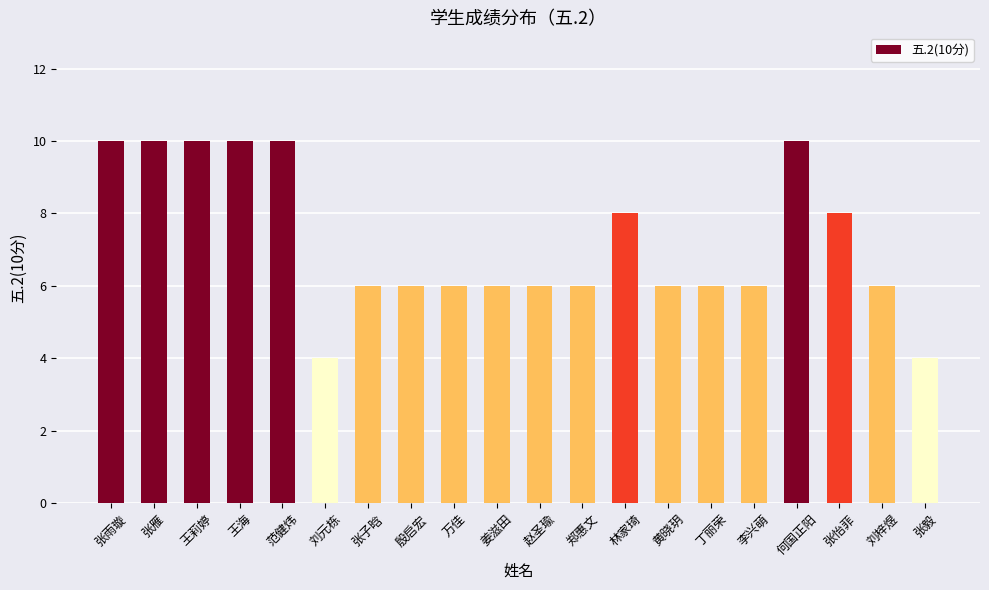

What is the maximum value shown in the chart?

10